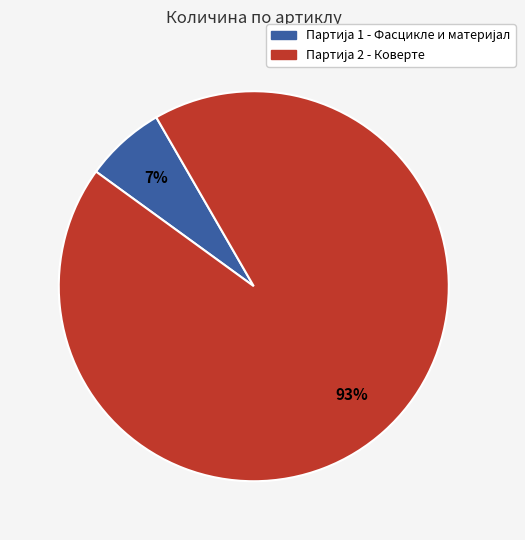

To the nearest percent, what is the average slice percentage?

50%